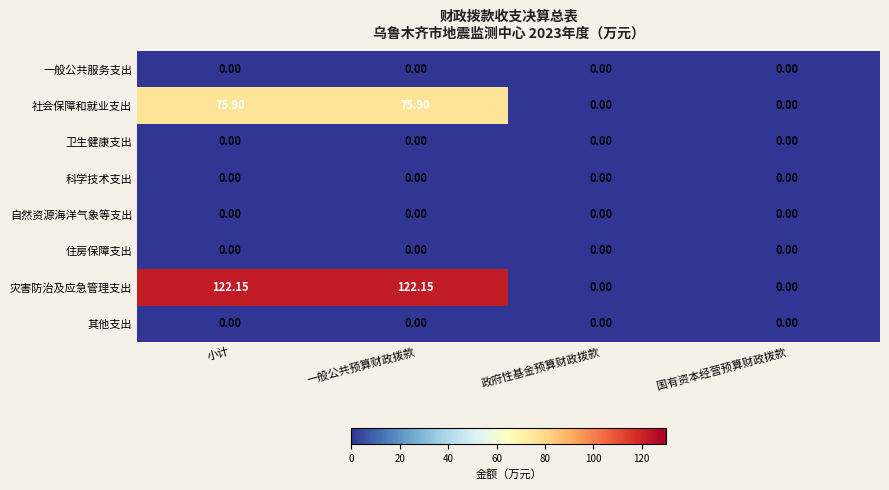

Which series has the widest spread of values?

灾害防治及应急管理支出